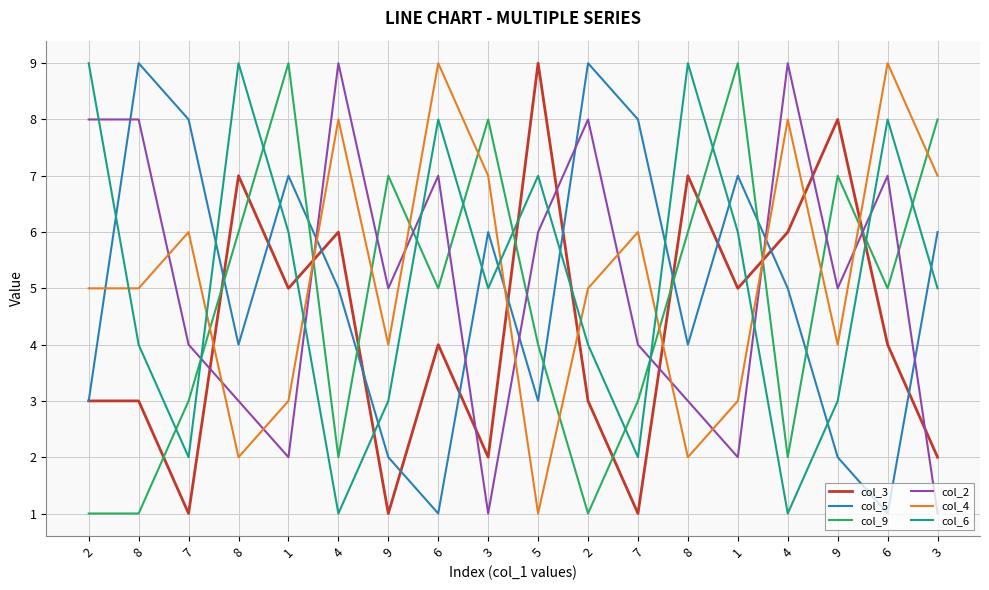

What are all the series names shown in the legend?

col_3, col_5, col_9, col_2, col_4, col_6